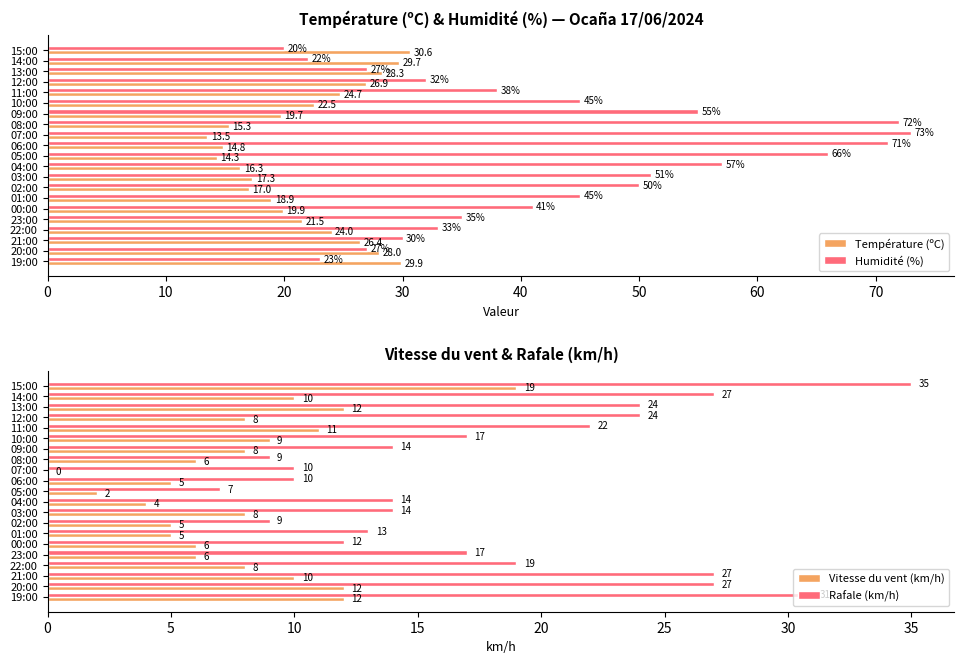

How many values in the Humidité (%) series exceed 41?

10